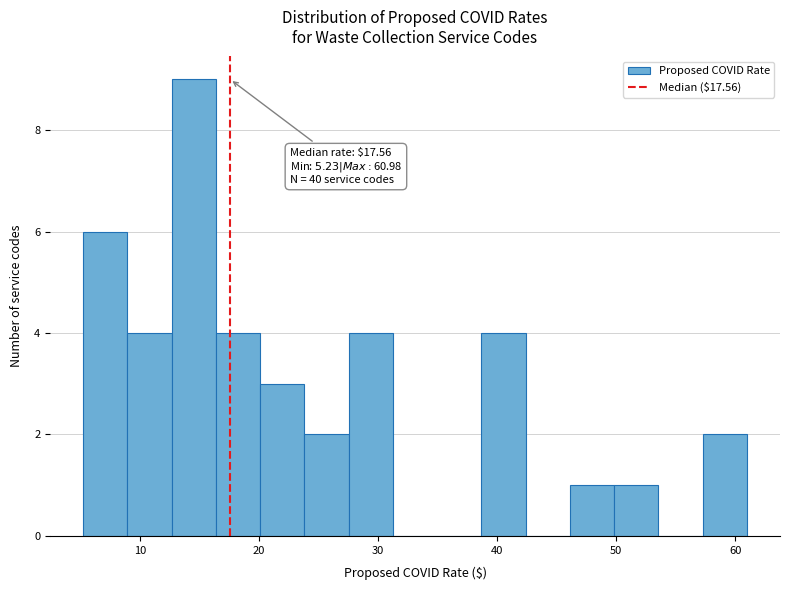

Around what value on the x-axis is the tallest bar? Give the approximate position of its centre, as read against the axis.

15